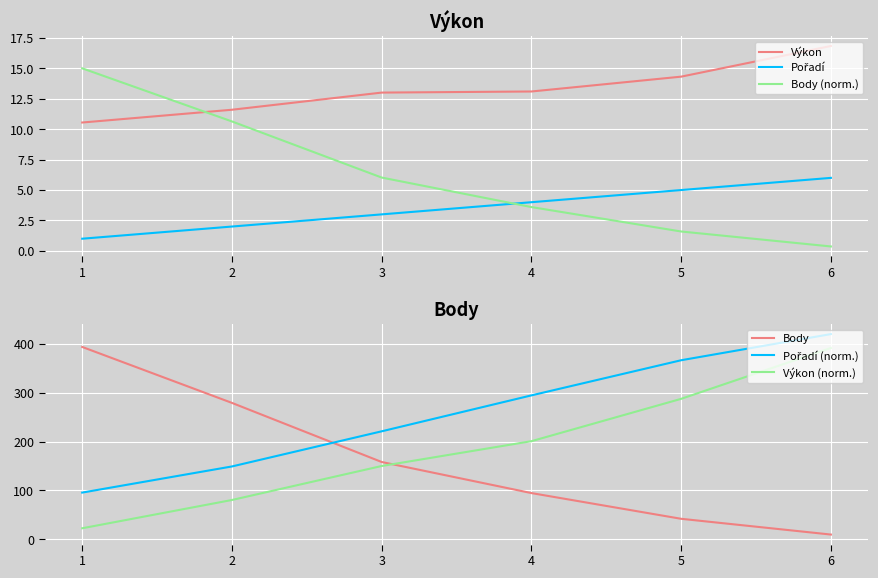

Which category has the lowest value across all series?

6